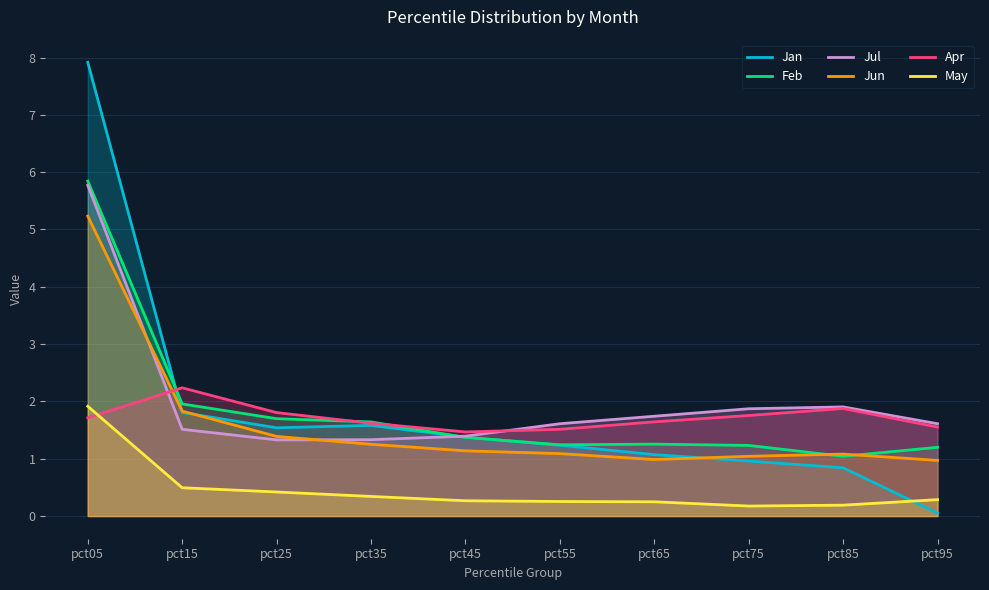

Count the number of data series in this chart.

6